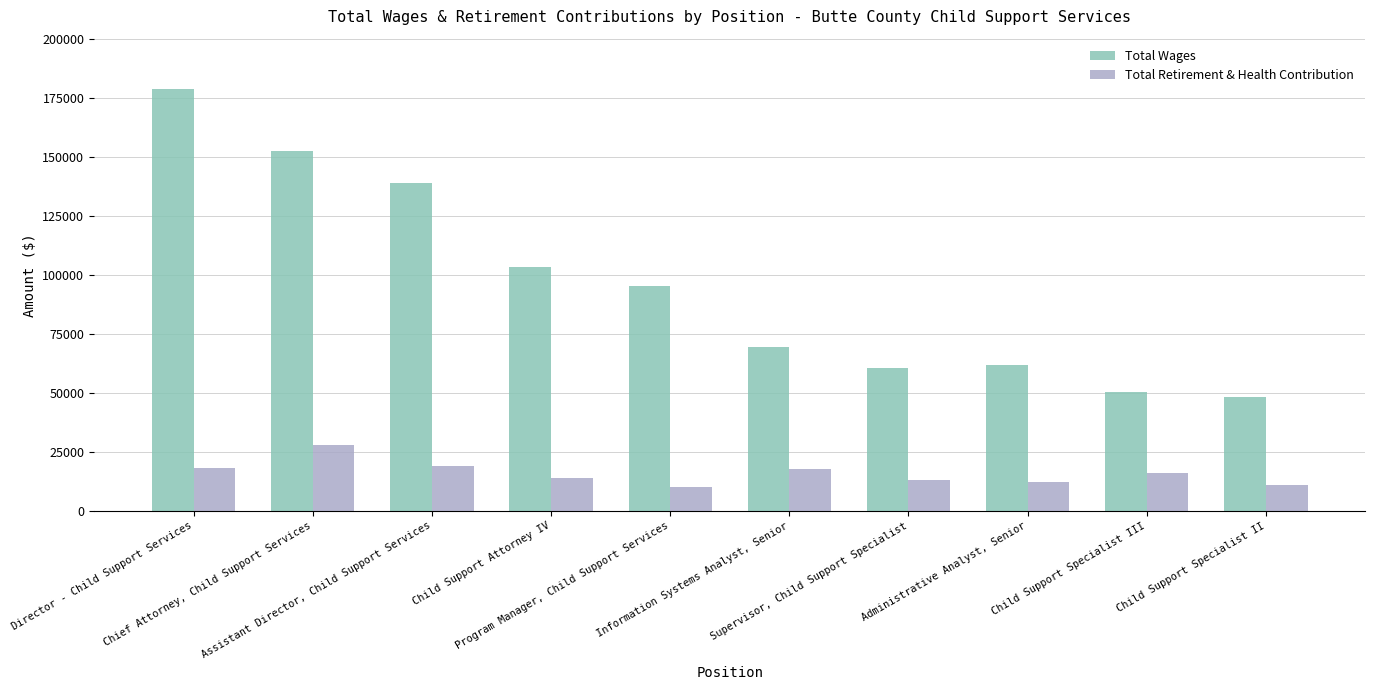

Rank the series by their average value, from lowest to highest.

Total Retirement & Health Contribution, Total Wages